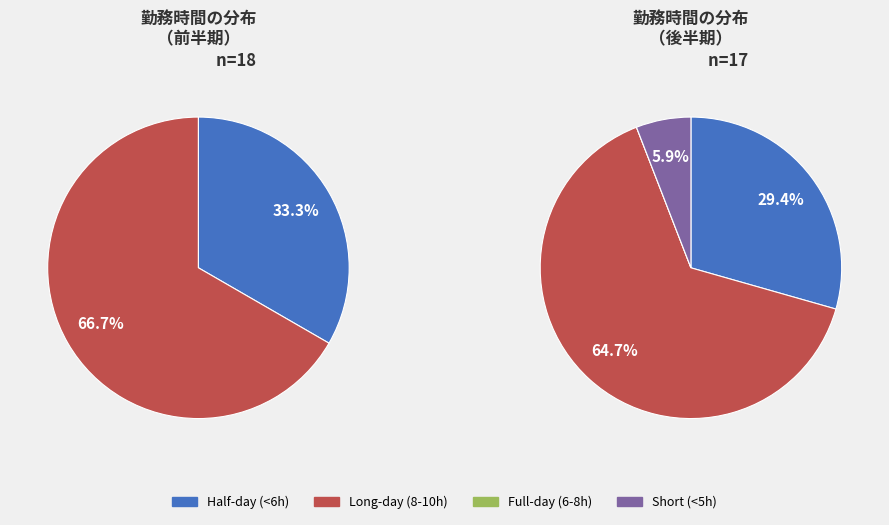

The 19-Fri slice represents 1% of the pie. True or false?

False